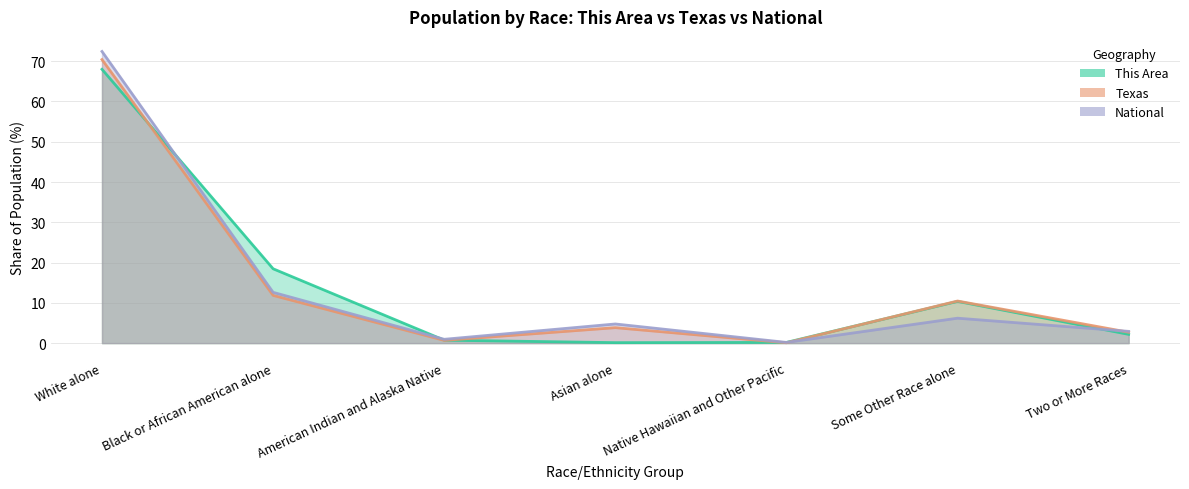

What is the smallest value displayed?

0.1